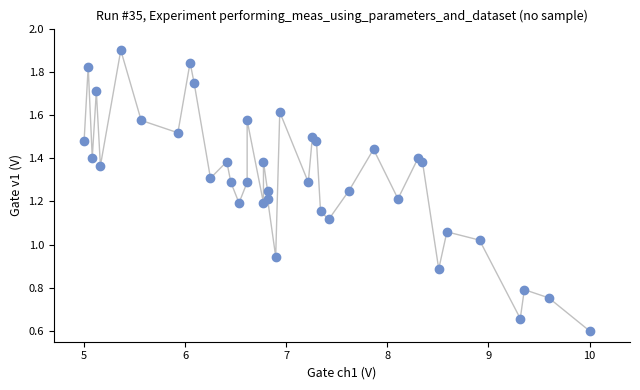

What is the range of Y values (max minus min)?

1.3